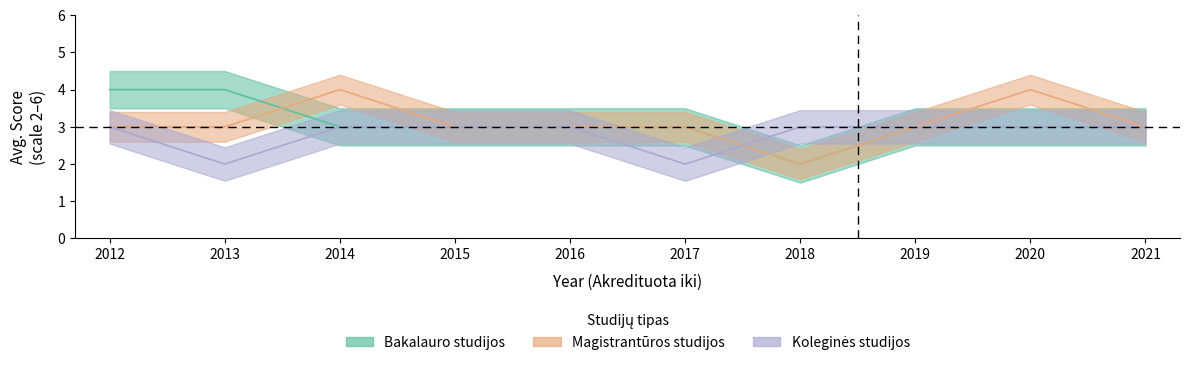

True or false: Koleginės studijos and Magistrantūros studijos cross at least once.

True